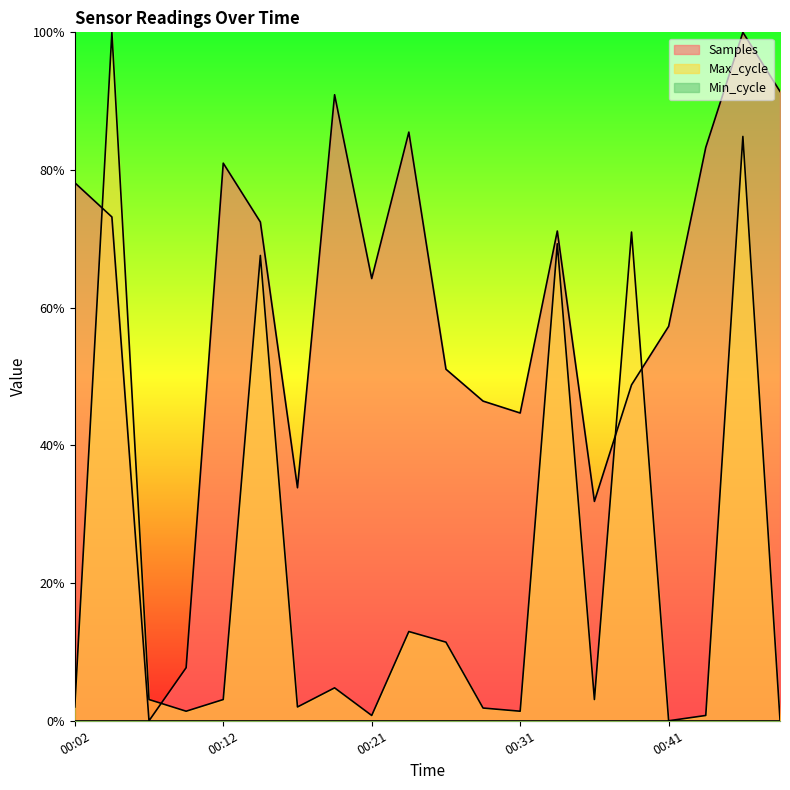

Reading left to right, what are all the values shown in this chart?

Samples: 00:02=0.8	00:04=0.7	00:07=0.0	00:09=0.1	00:12=0.8	00:14=0.7	00:16=0.3	00:19=0.9	00:21=0.6	00:24=0.9	00:26=0.5	00:29=0.5	00:31=0.4	00:33=0.7	00:36=0.3	00:38=0.5	00:41=0.6	00:43=0.8	00:46=1.0	00:48=0.9
Max_cycle: 00:02=0.0	00:04=1.0	00:07=0.0	00:09=0.0	00:12=0.0	00:14=0.7	00:16=0.0	00:19=0.0	00:21=0.0	00:24=0.1	00:26=0.1	00:29=0.0	00:31=0.0	00:33=0.7	00:36=0.0	00:38=0.7	00:41=0.0	00:43=0.0	00:46=0.8	00:48=0.0